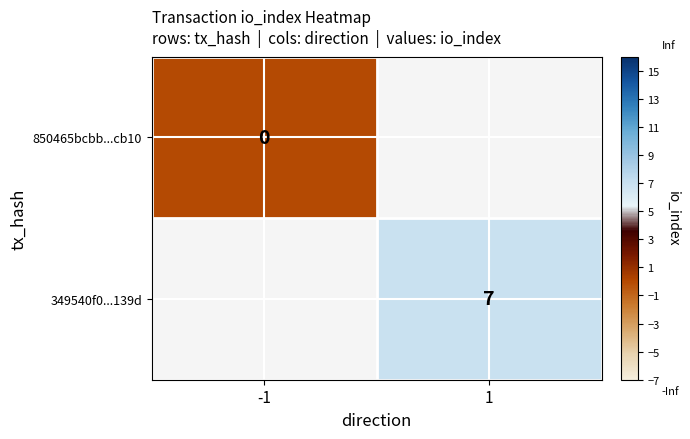

Between -1 and 1, which is larger?

1